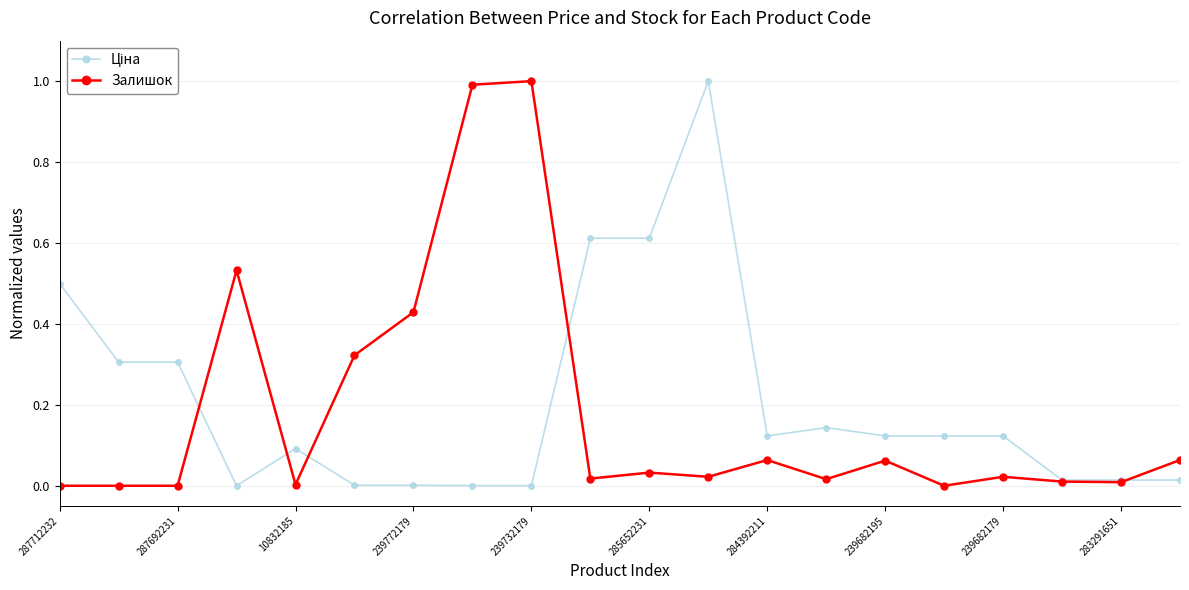

What is the greatest value displayed?

1.0